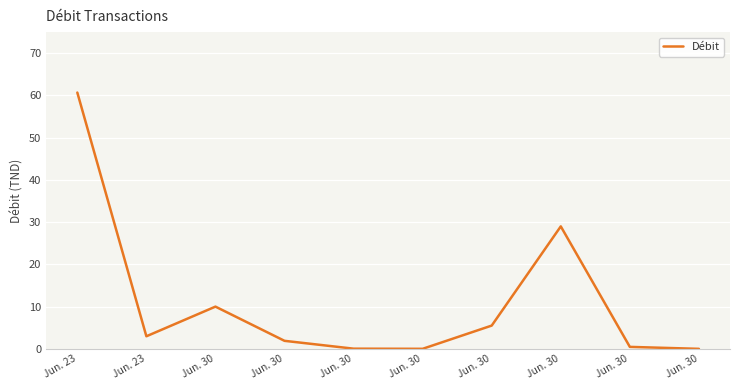

Does the chart display data point markers on the line(s)?

No